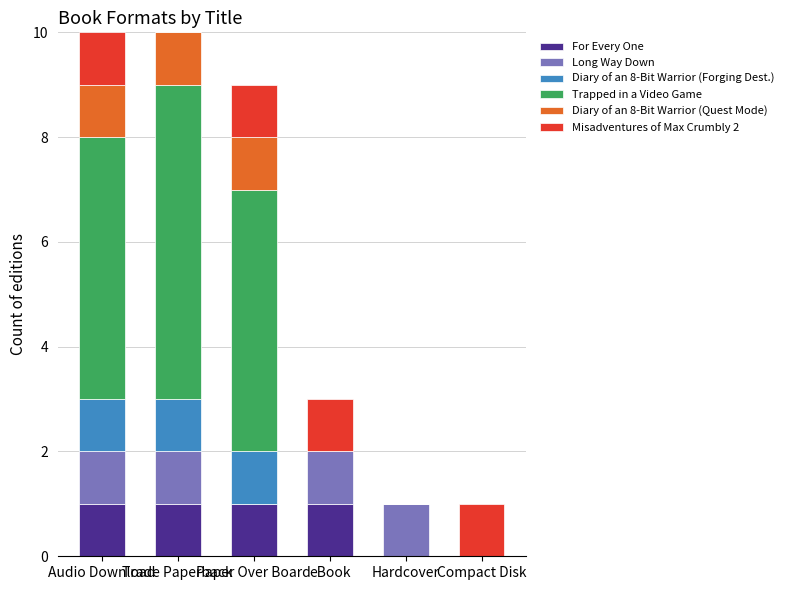

Count the number of data series in this chart.

6